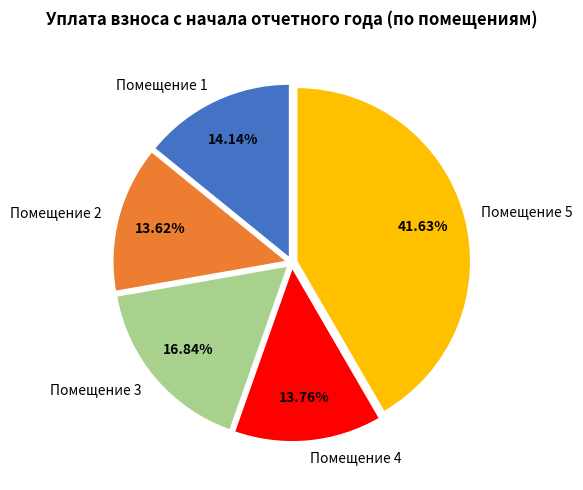

To the nearest percent, what is the difference between the largest and smallest slice percentages?

28%